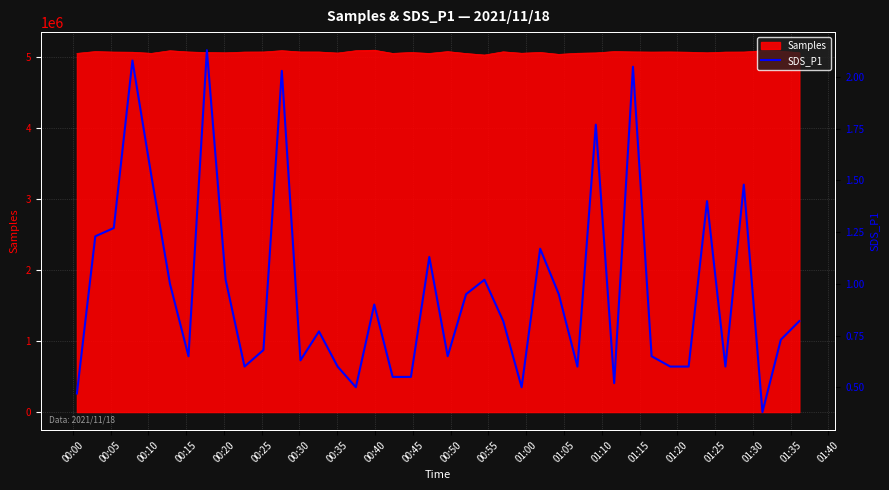

Count the number of categories in the chart.

40